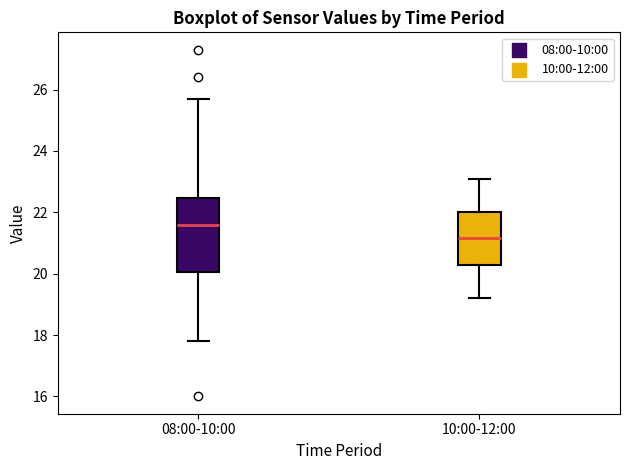

Which box is the tallest, from its lower edge to its upper edge?

08:00-10:00